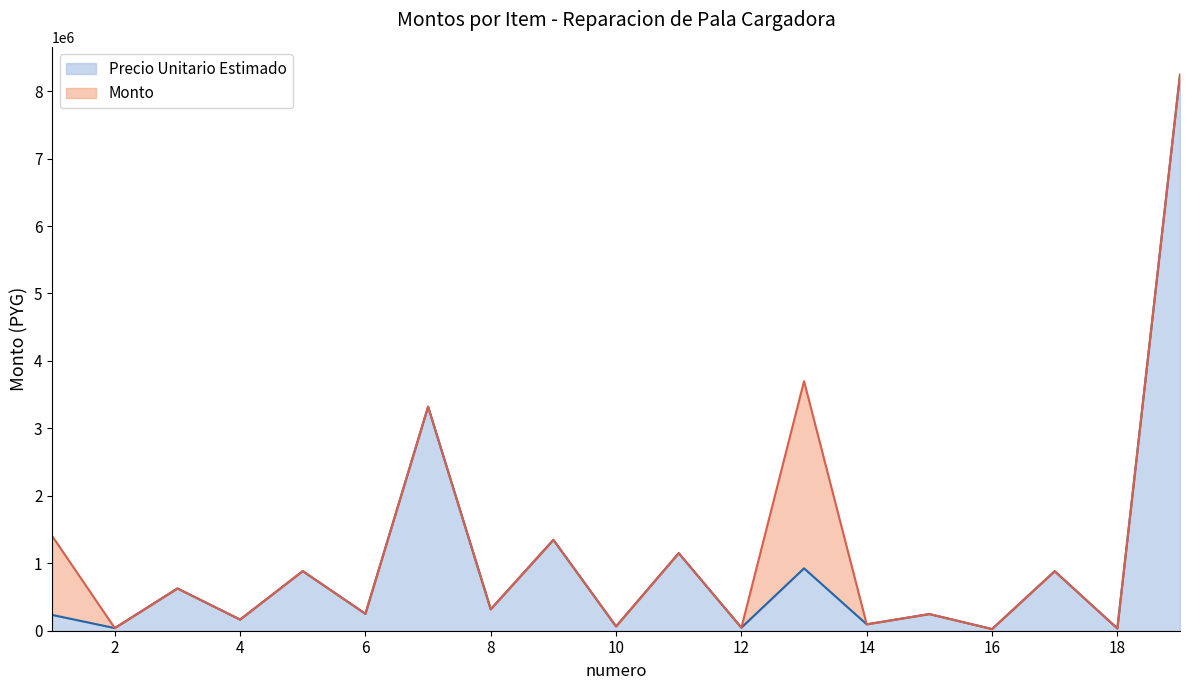

What is the approximate value of Precio Unitario Estimado at 17?

882061